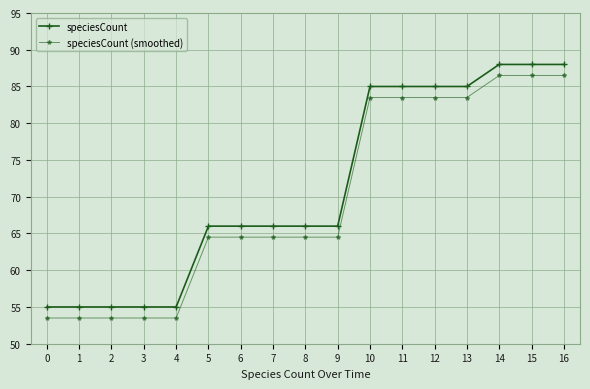

True or false: speciesCount and speciesCount (smoothed) intersect in this chart.

False